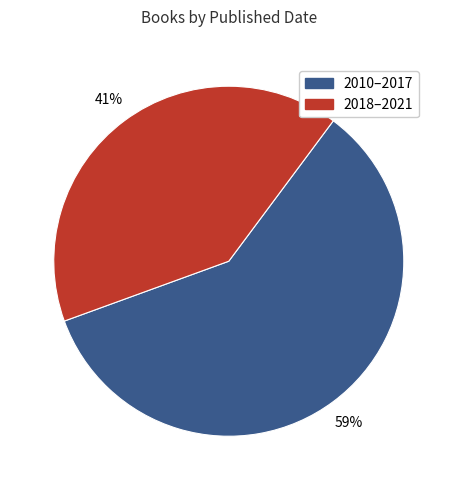

How many slices are in this pie chart?

2